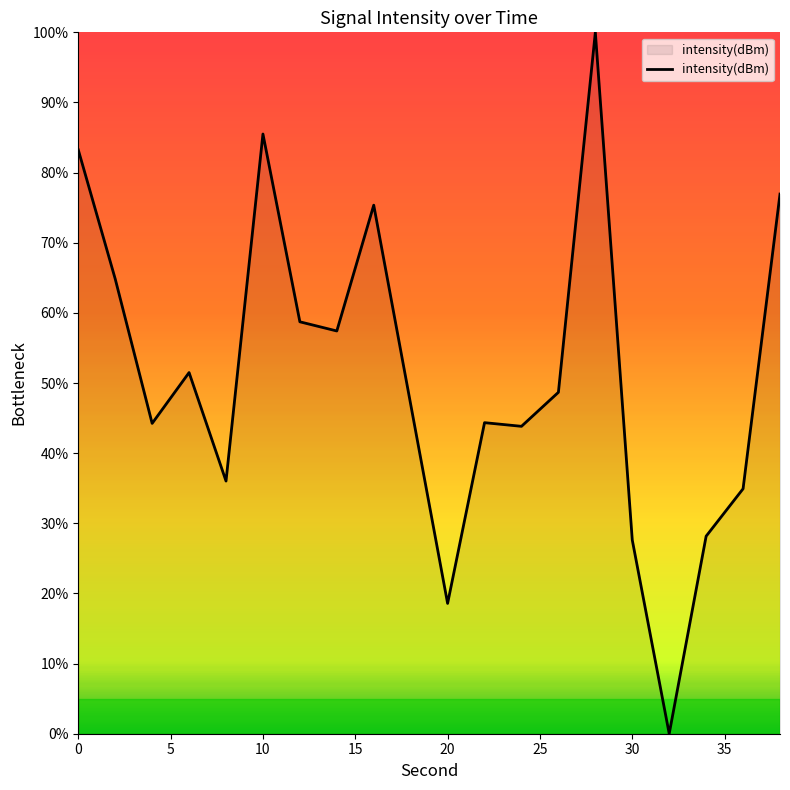

What is the maximum value shown in the chart?

100.0